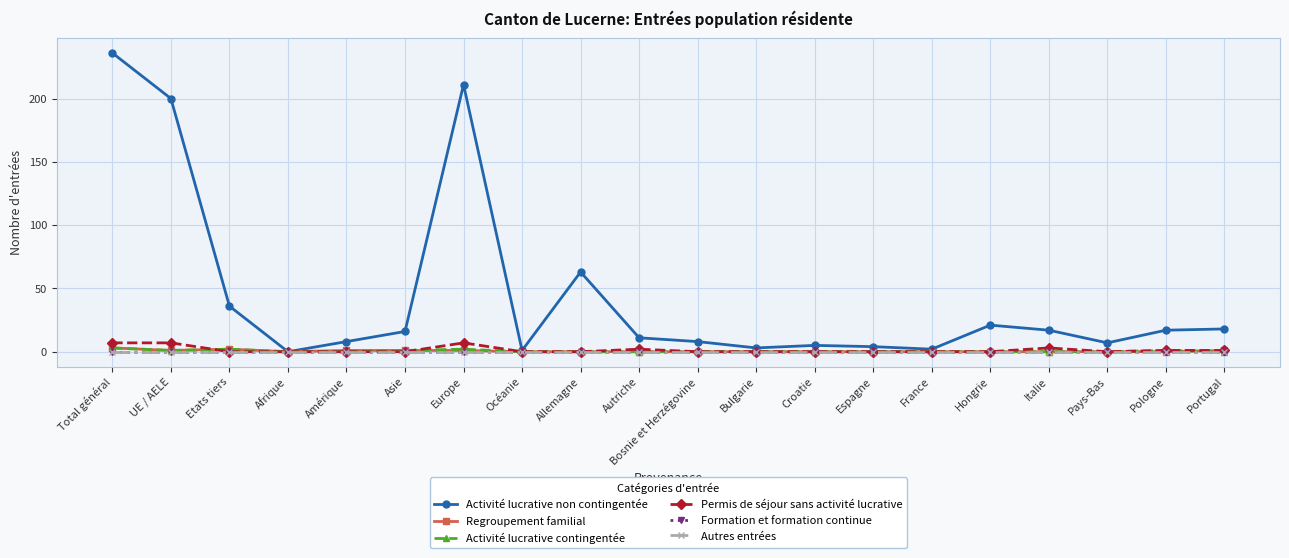

True or false: Activité lucrative contingentée and Autres entrées intersect in this chart.

False